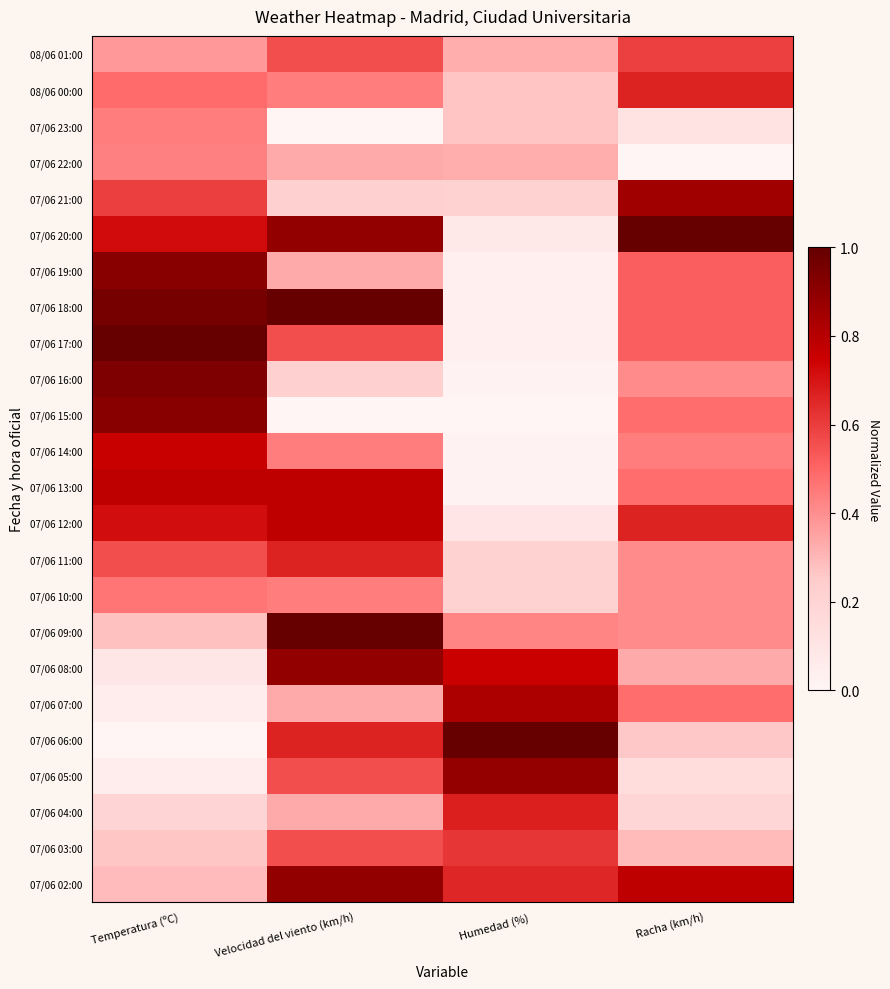

List the series in order of their peak value, highest first.

07/06 20:00, 07/06 18:00, 07/06 17:00, 07/06 09:00, 07/06 06:00, 07/06 16:00, 07/06 19:00, 07/06 15:00, 07/06 08:00, 07/06 02:00, 07/06 05:00, 07/06 21:00, 07/06 07:00, 07/06 13:00, 07/06 12:00, 07/06 14:00, 07/06 04:00, 08/06 00:00, 07/06 11:00, 07/06 03:00, 08/06 01:00, 07/06 10:00, 07/06 23:00, 07/06 22:00